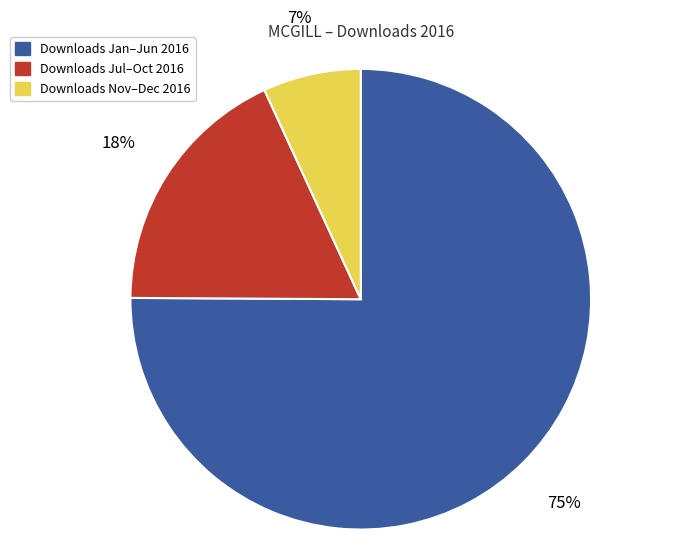

Is the sum of Downloads Jul–Oct 2016 and Downloads Jan–Jun 2016 greater than half?

Yes